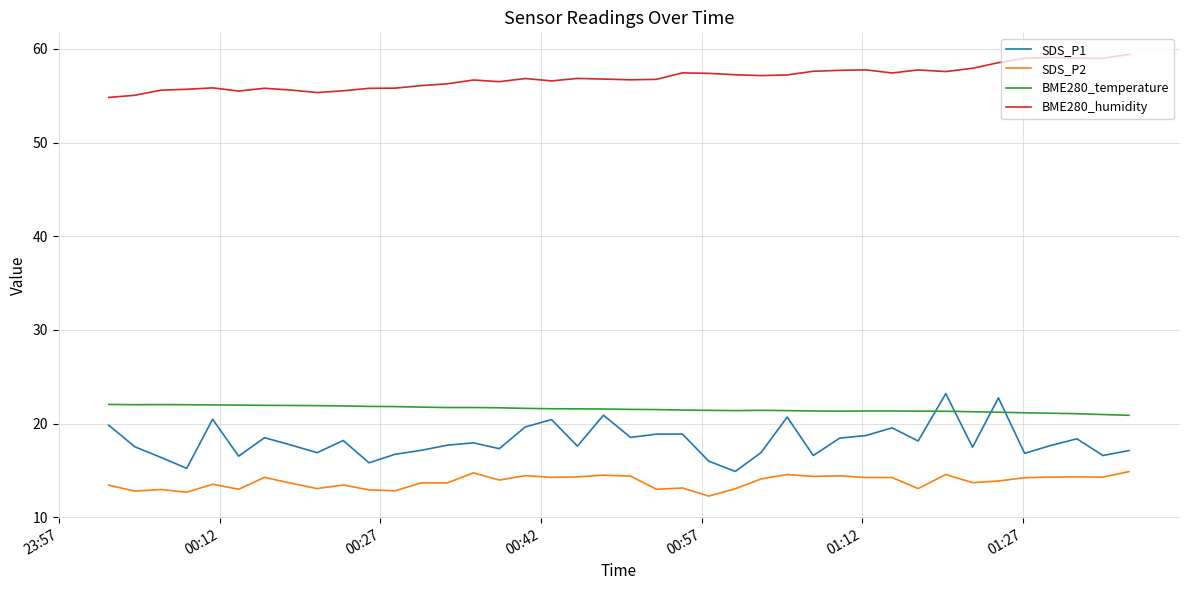

True or false: SDS_P2 and BME280_humidity intersect in this chart.

False